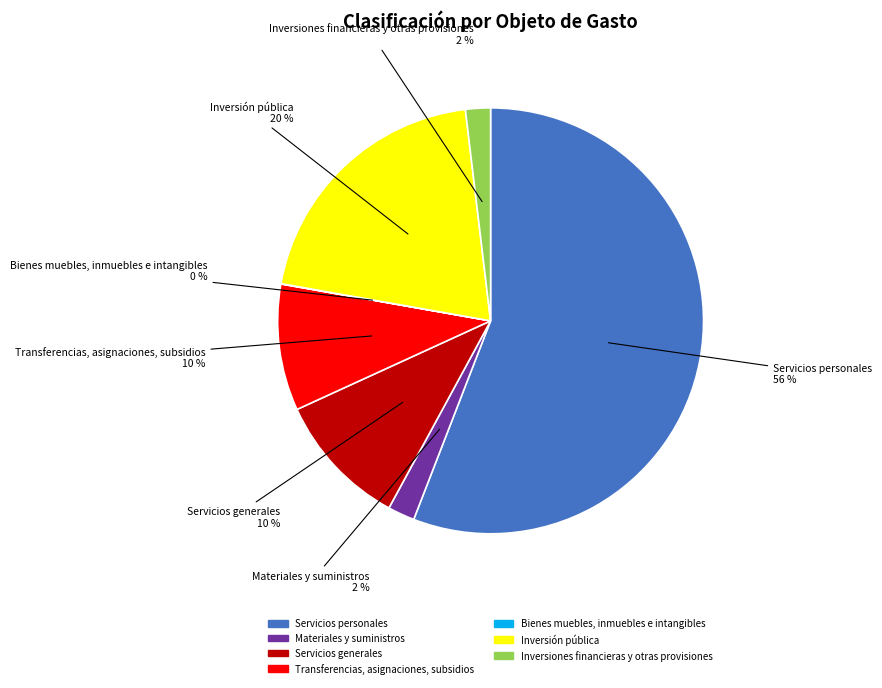

True or false: Materiales y suministros accounts for 2% of the total.

True